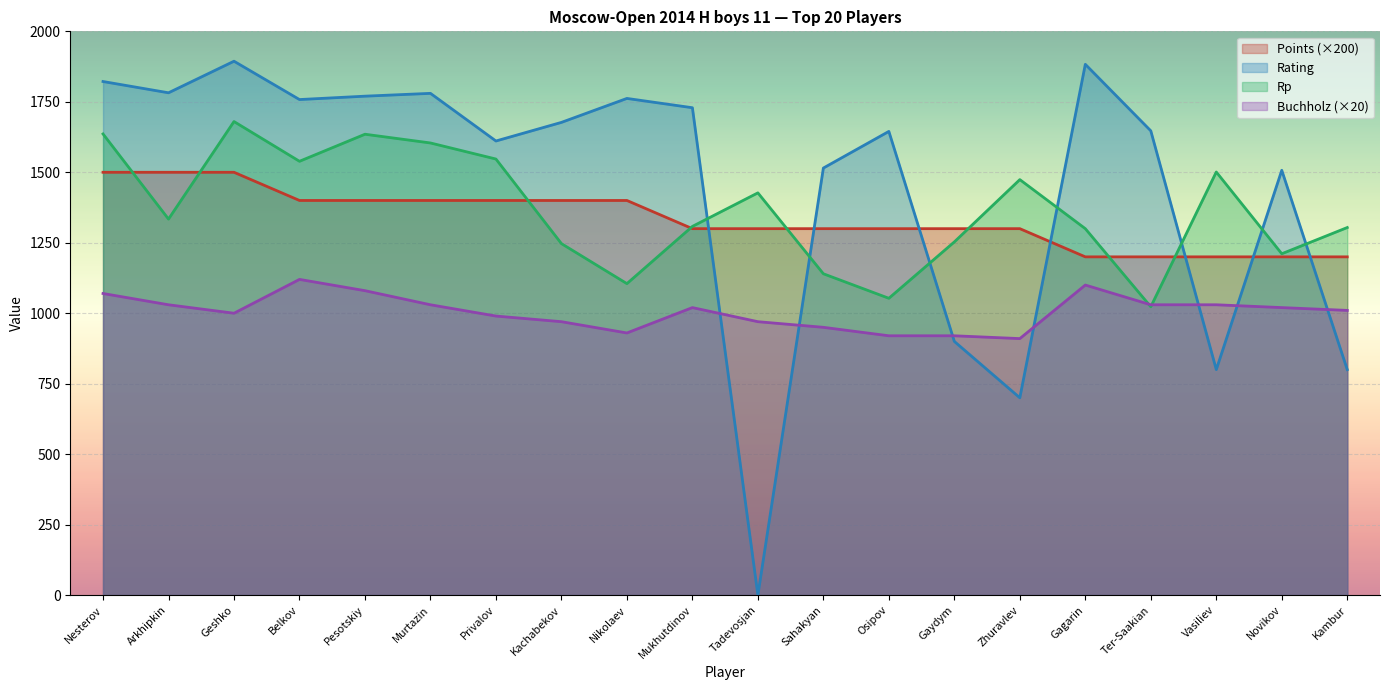

The Rp series shows 1894 at Mukhutdinov. True or false?

False